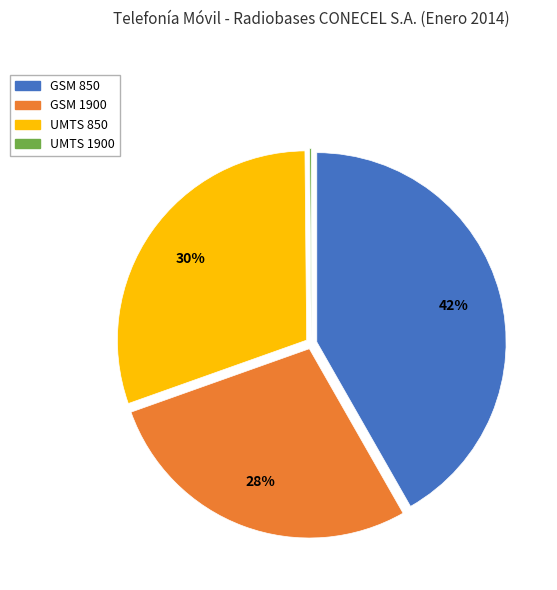

Do GSM 1900 and GSM 850 together represent more than half of the pie?

Yes